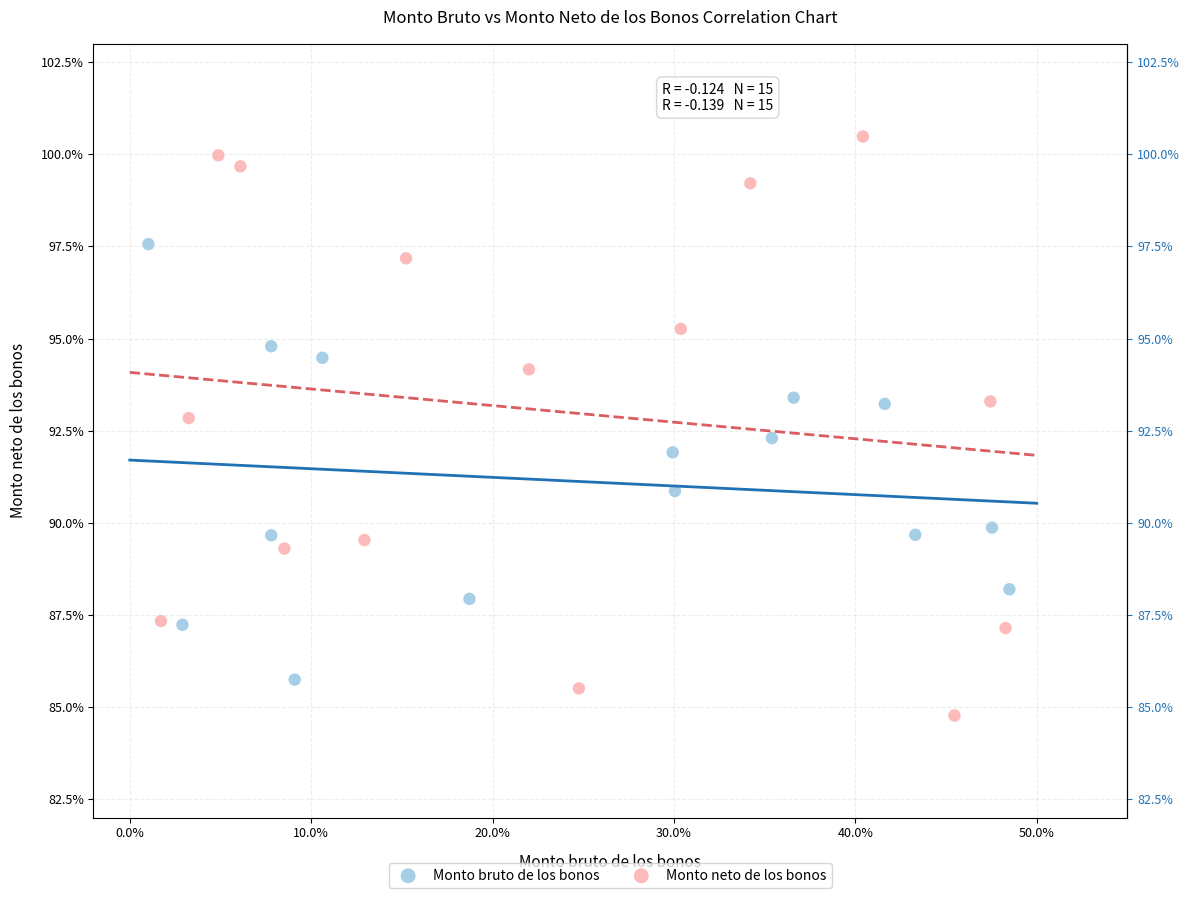

Which series contains the lowest Y value?

Monto neto de los bonos